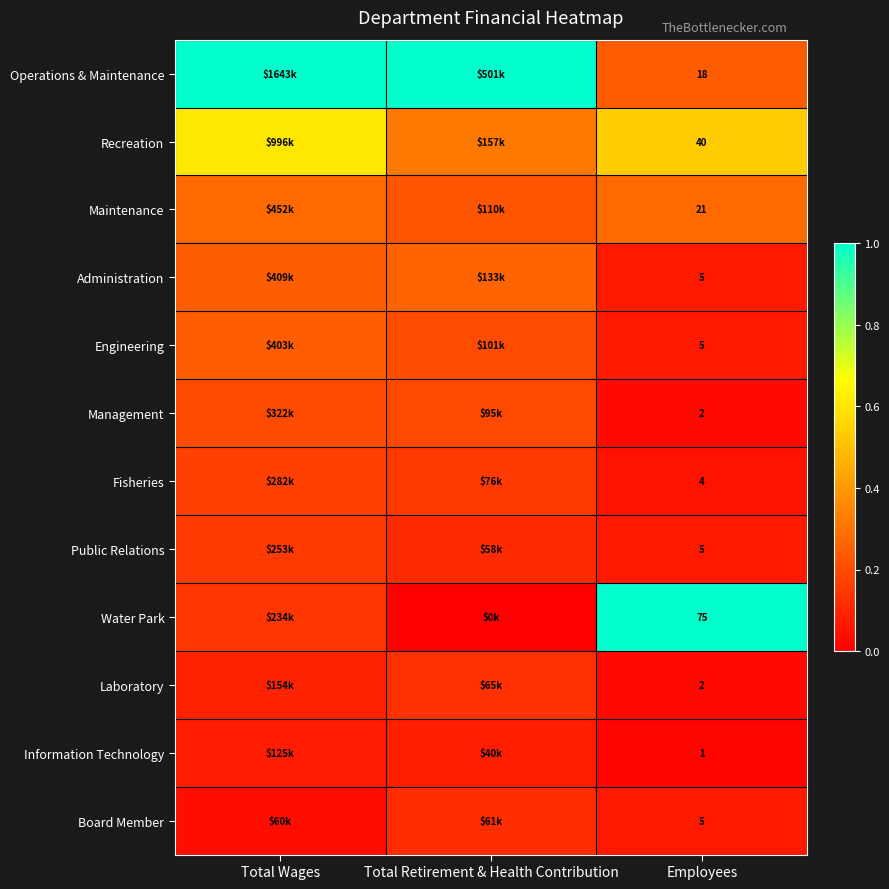

Count the number of categories in the chart.

3